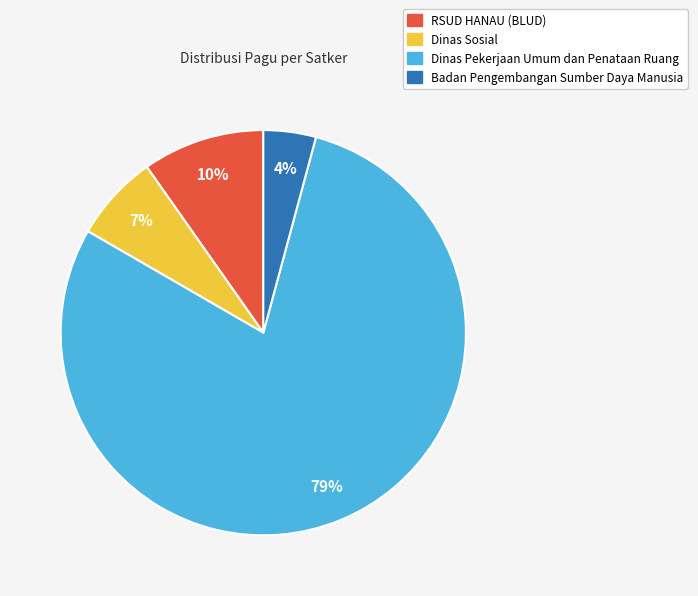

Approximately how many times larger is the value at Dinas Sosial compared to RSUD HANAU (BLUD)?

0.7